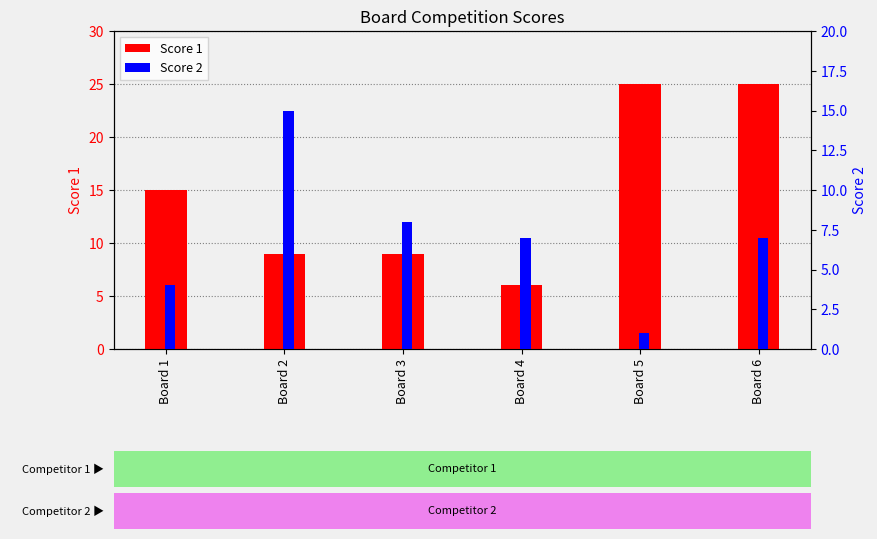

What is the smallest value displayed?

1